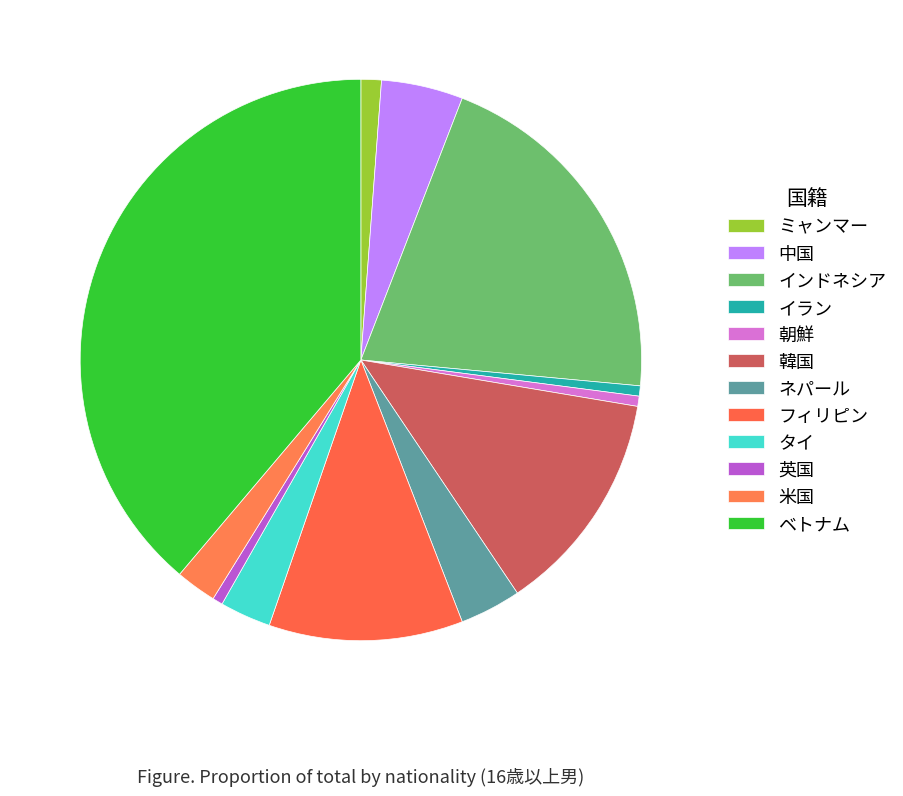

How many slices are in this pie chart?

12